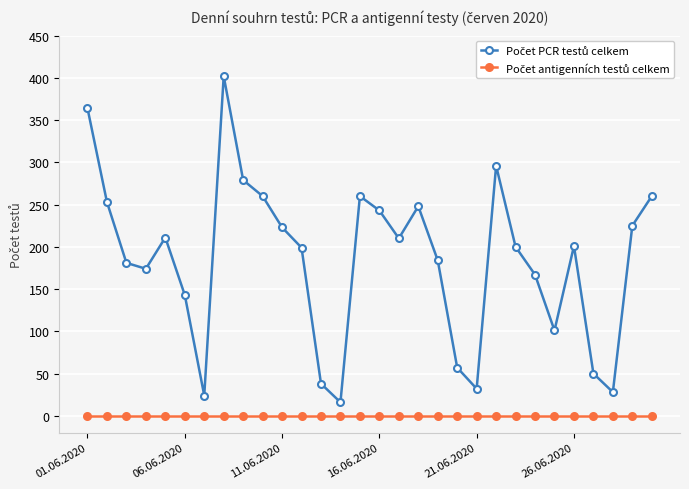

At how many categories does at least one series exceed 114?

22